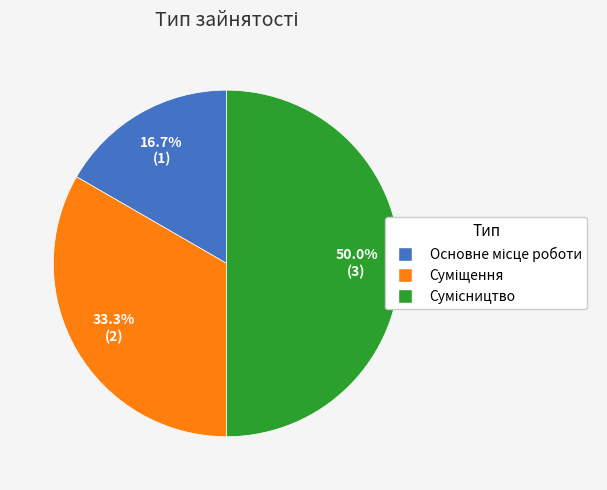

To the nearest percent, what percentage of the pie is Суміщення?

33%